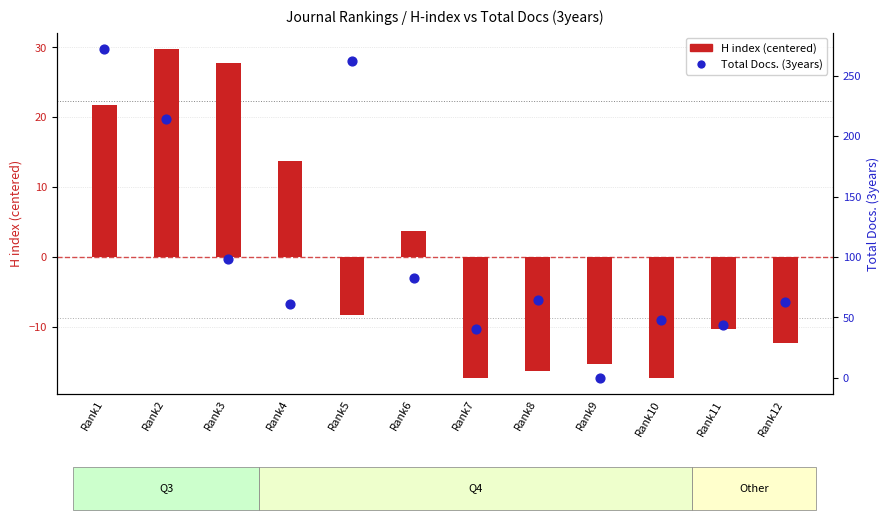

Which series has the largest total across all categories?

Total Docs. (3years)